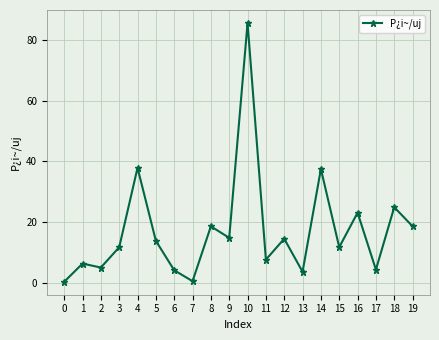

What value does the data have at 1?

6.3